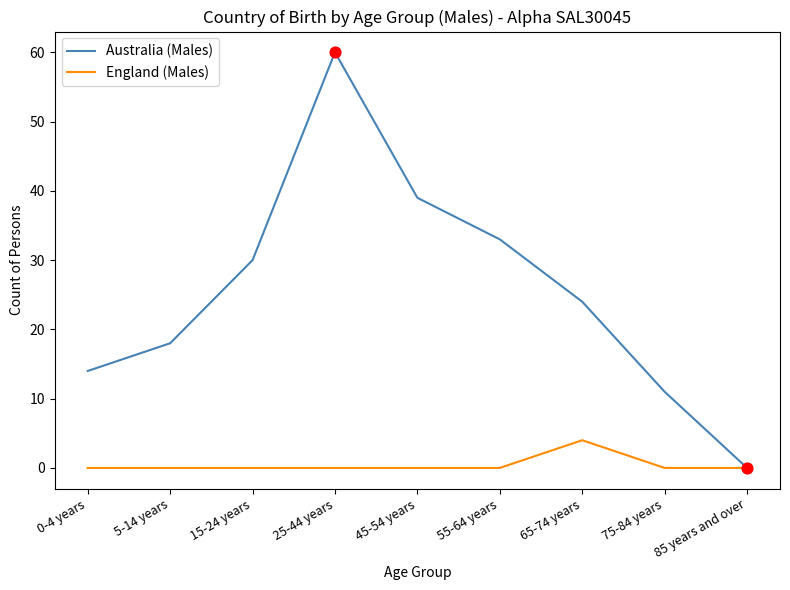

At which category is the sum across all series the highest?

25-44 years